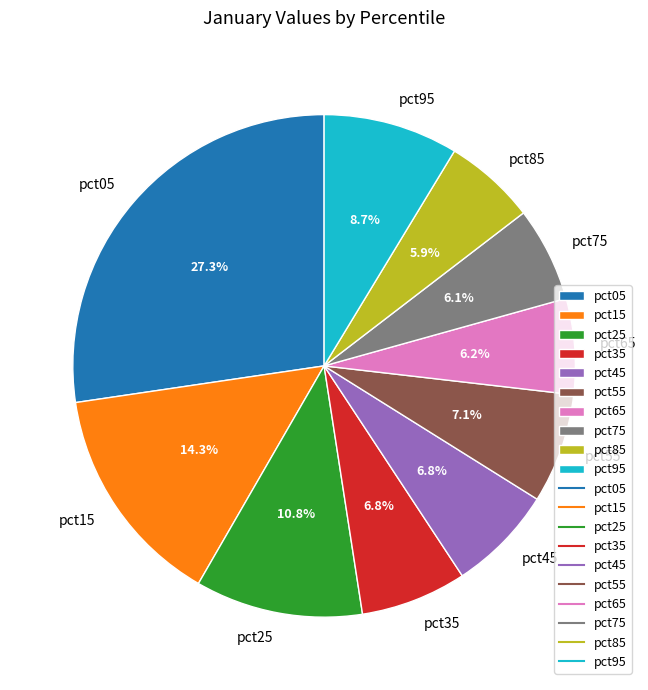

Which has a higher value, pct55 or pct85?

pct55